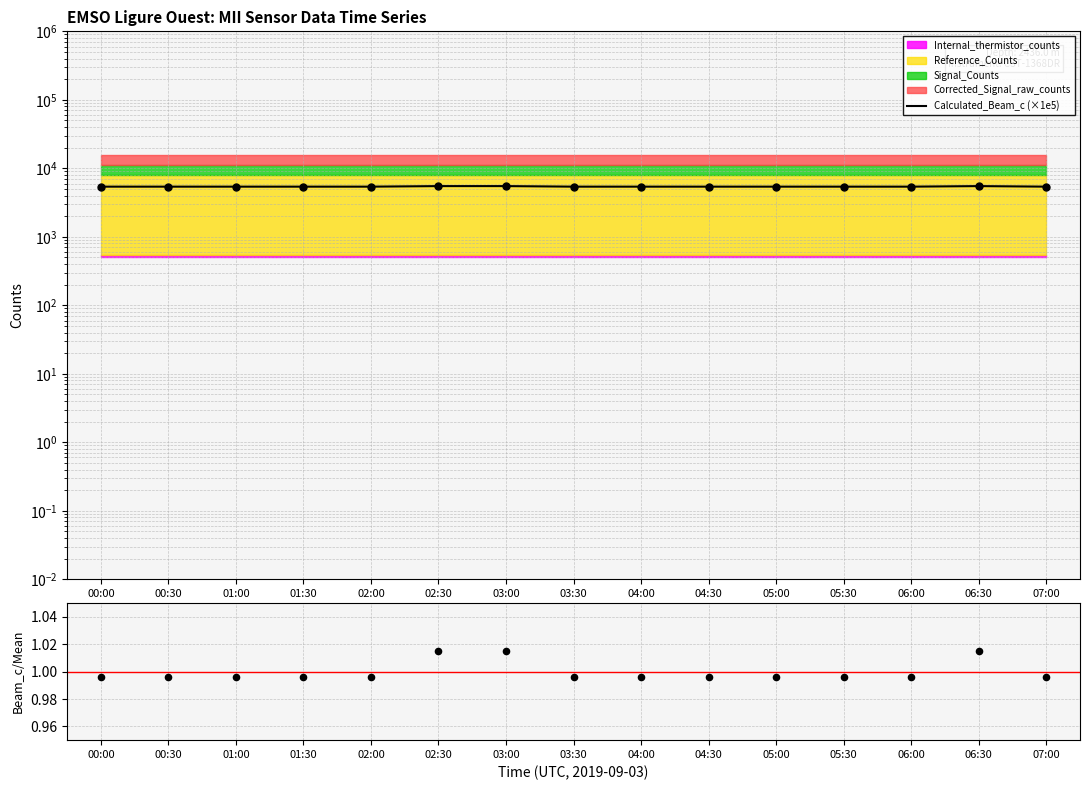

Is the value of Calculated_Beam_c (×1e5) at 02:00 greater than the value of Beam_c / mean at 03:30?

Yes